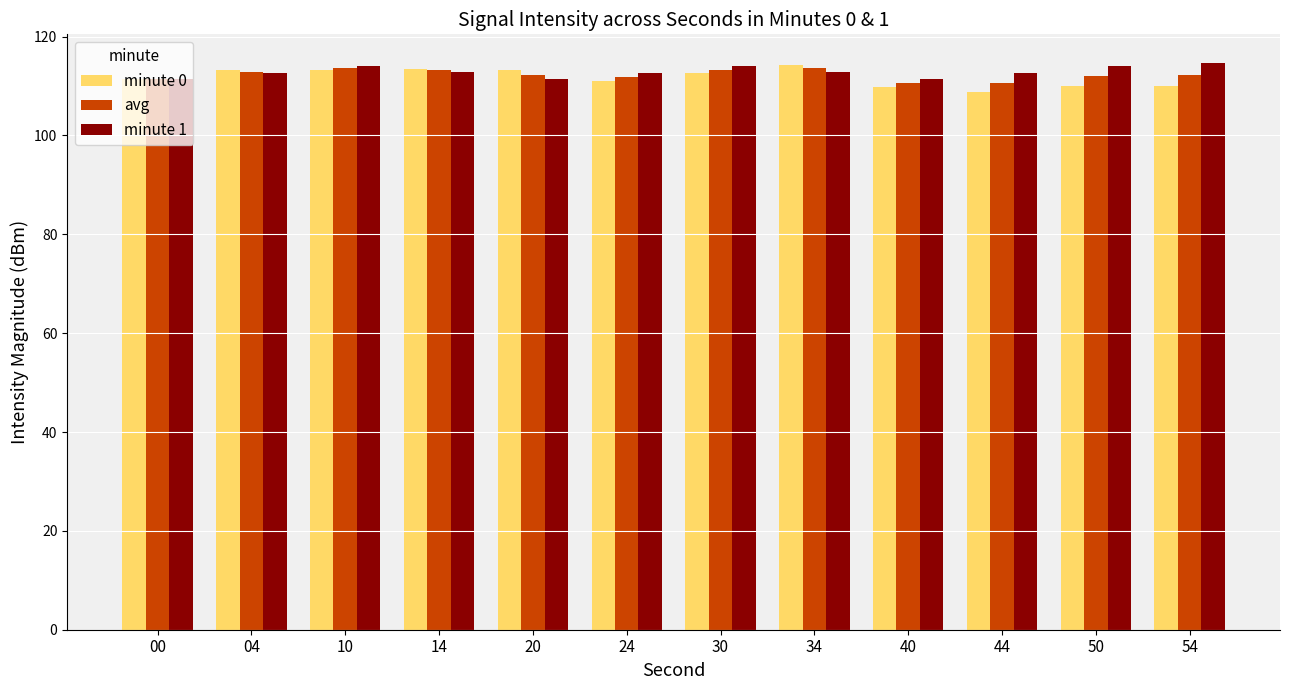

What is the greatest value displayed?

114.7